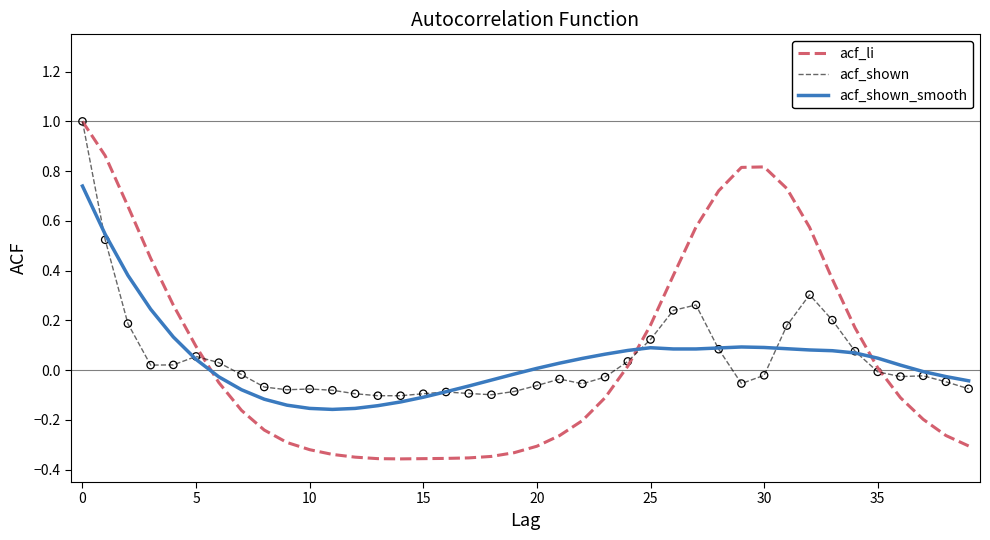

Which series has the widest spread of values?

acf_li